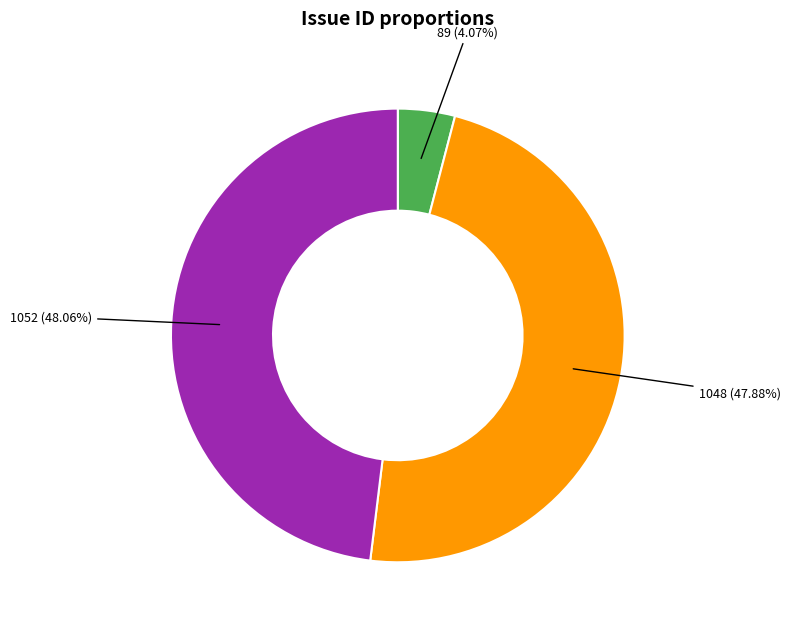

Count the number of slices in the pie.

3